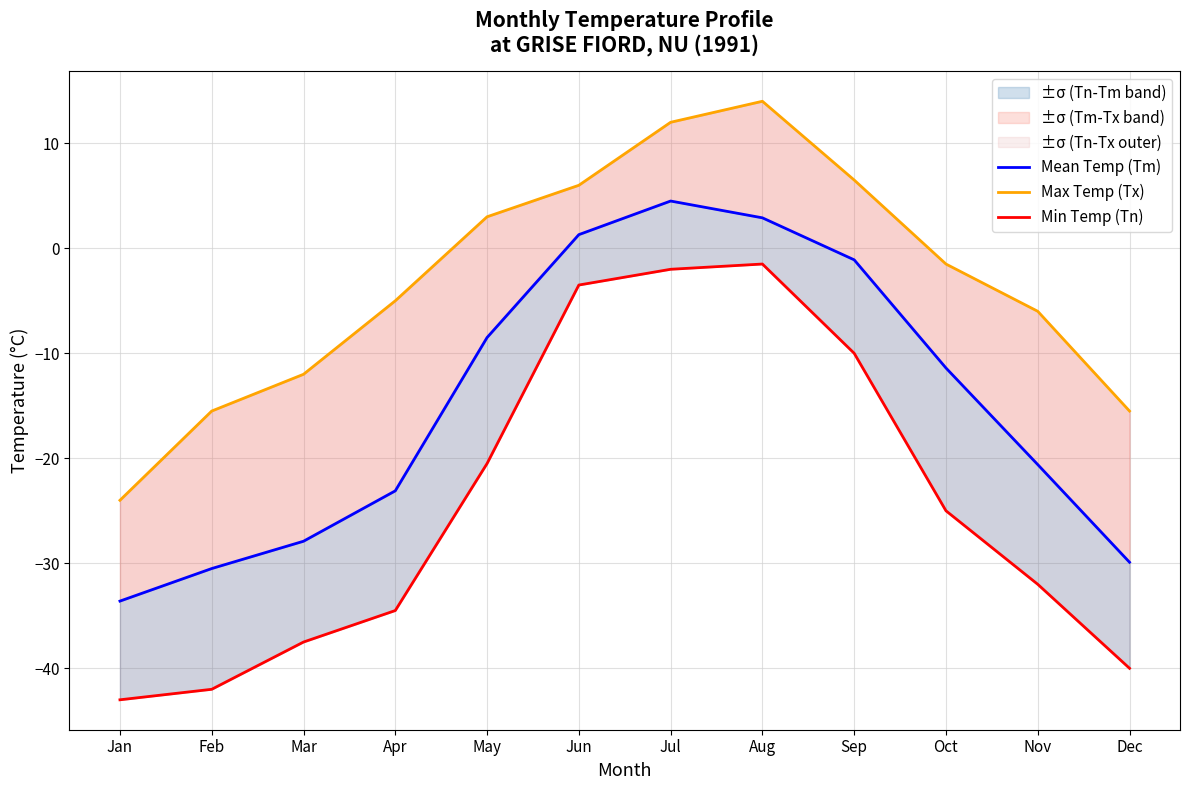

How many distinct data groups are displayed?

3